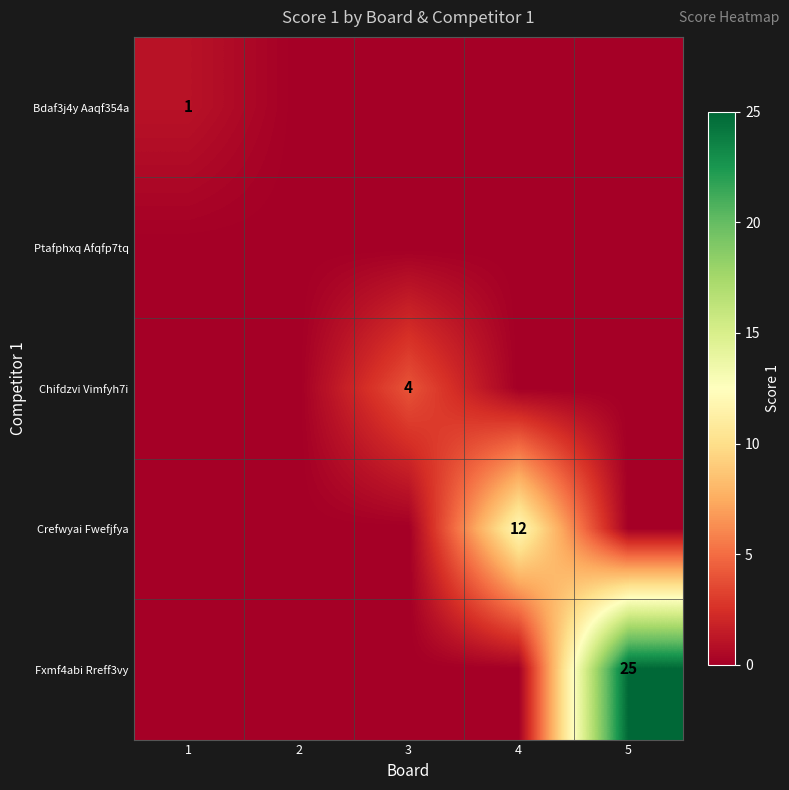

The Fxmf4abi Rreff3vy series shows 33 at 5. True or false?

False